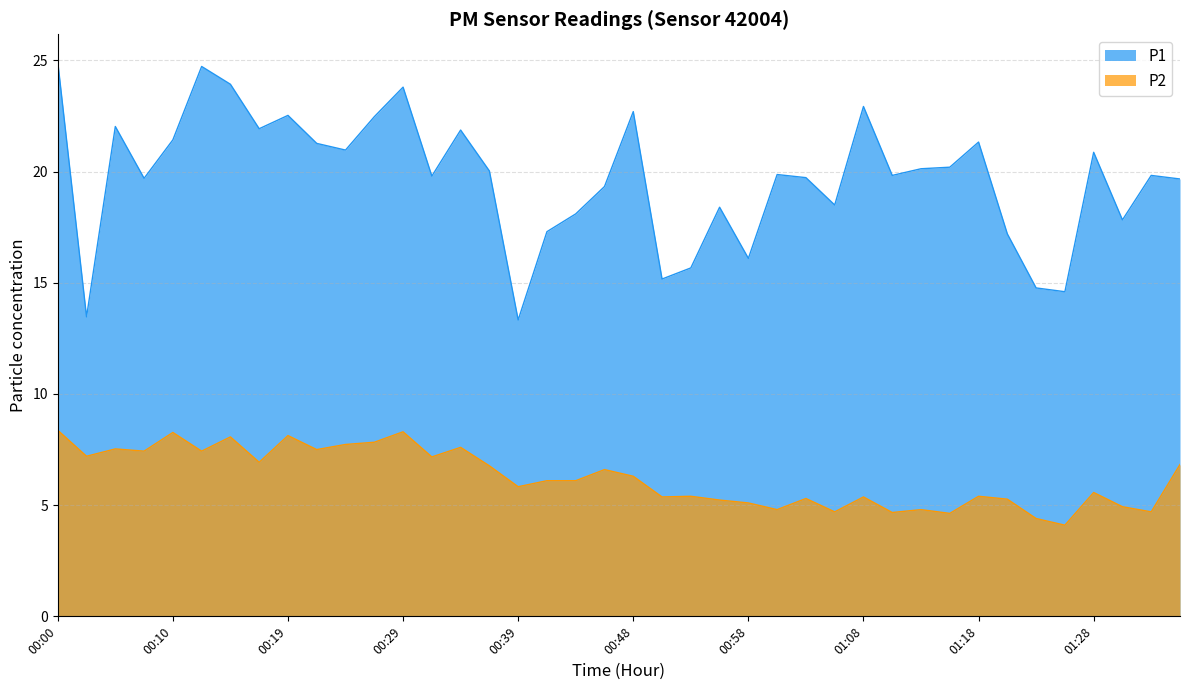

True or false: P2 and P1 intersect in this chart.

False